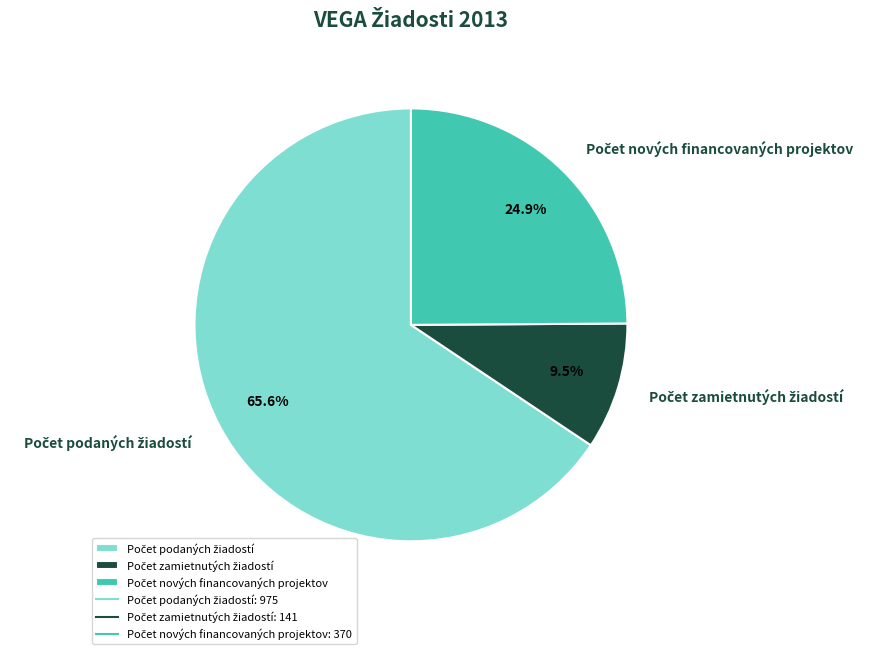

Is there any slice that represents more than half of the pie?

Yes